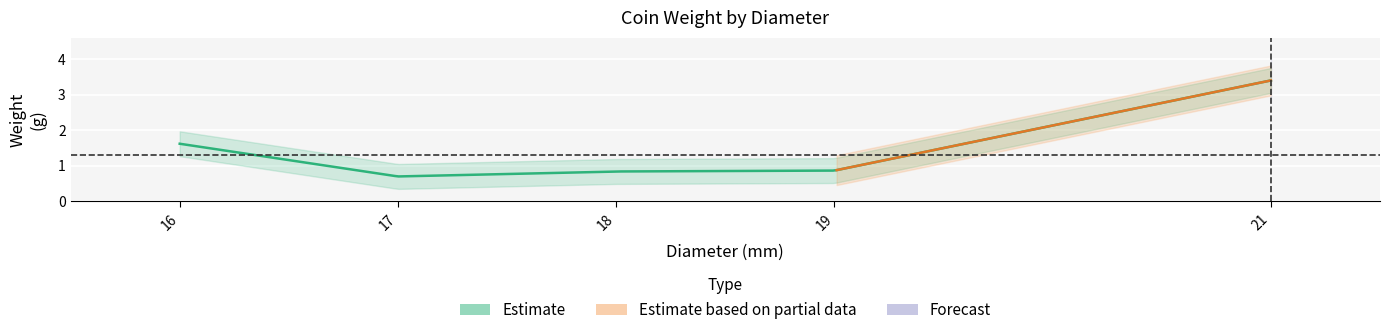

Which category has the highest value across all series?

21